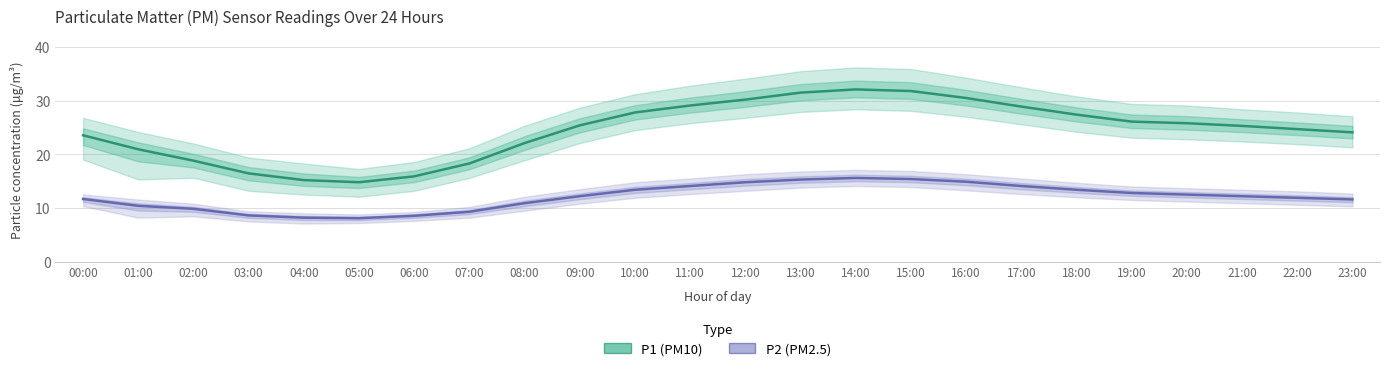

The P1 (PM10) series shows 30.5 at 16:00. True or false?

True